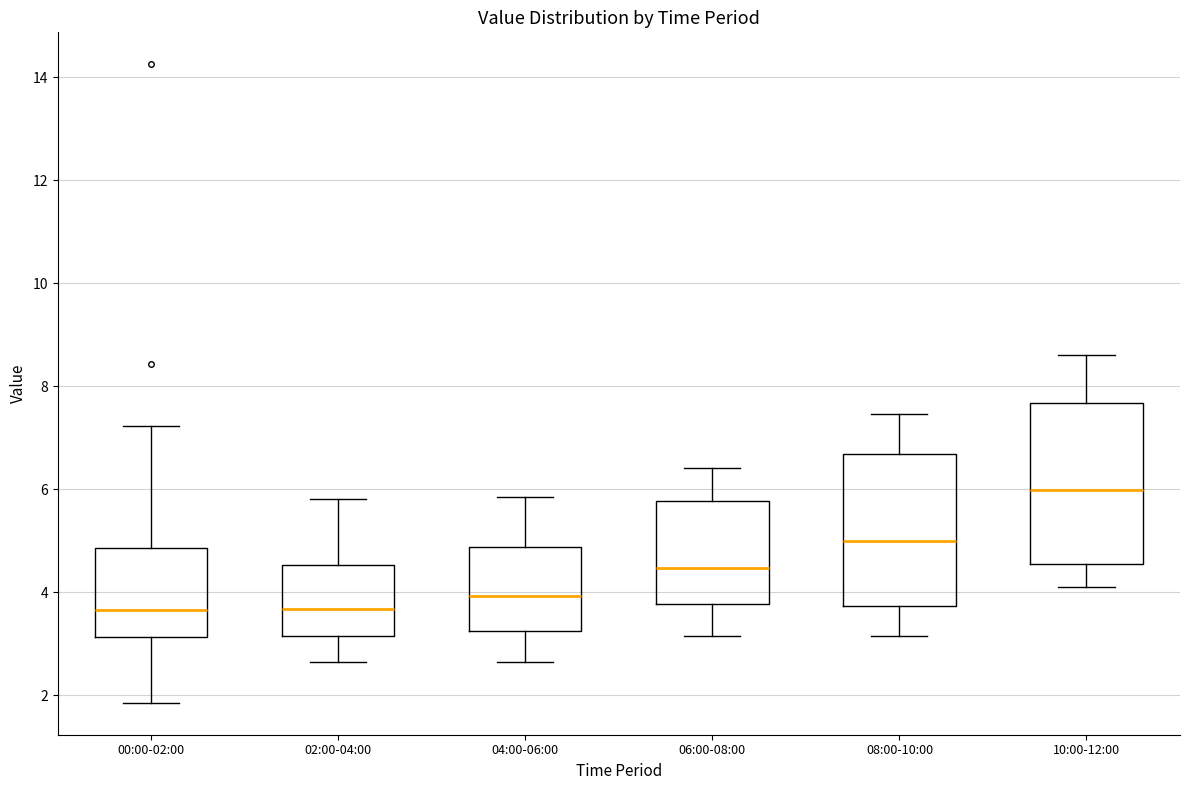

Reading left to right, transcribe this box plot: for each box, give where its median line is, the range the box spans, and where its two whiskers end, as read against the y-axis. The values are not printed on the chart, so give them approximately, as read against the axis.

00:00-02:00: median 3.6, box 3.2 to 4.8, whiskers 1.8 to 7.2
02:00-04:00: median 3.6, box 3.2 to 4.6, whiskers 2.6 to 5.8
04:00-06:00: median 4.0, box 3.2 to 4.8, whiskers 2.6 to 5.8
06:00-08:00: median 4.4, box 3.8 to 5.8, whiskers 3.2 to 6.4
08:00-10:00: median 5.0, box 3.8 to 6.6, whiskers 3.2 to 7.4
10:00-12:00: median 6.0, box 4.6 to 7.6, whiskers 4.2 to 8.6